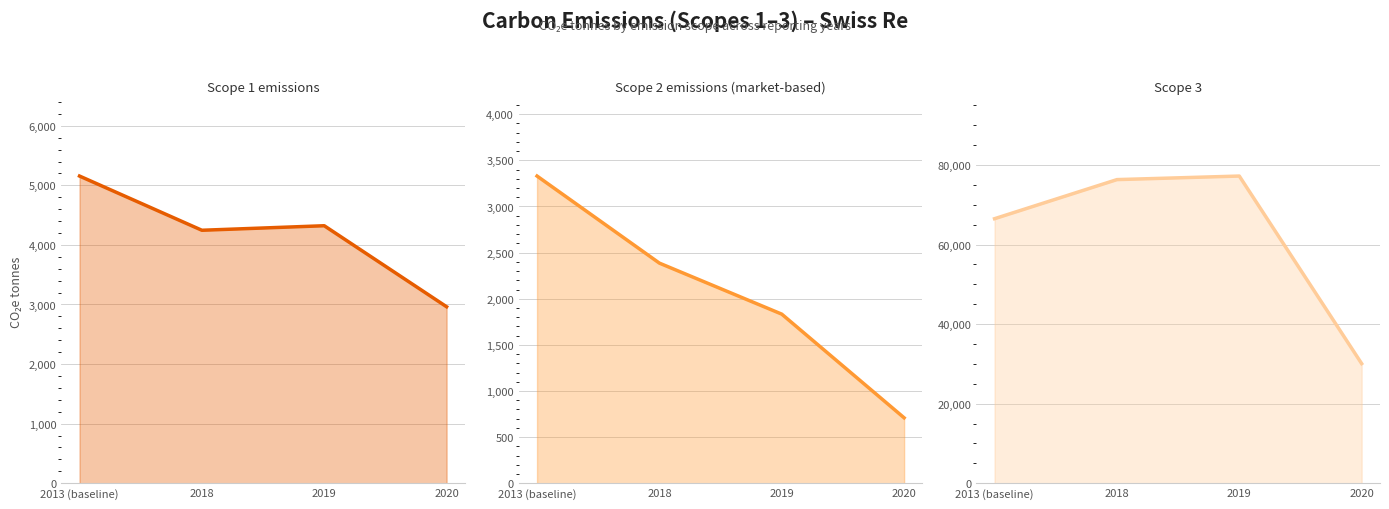

Between 2020 and 2018, which is larger?

2018